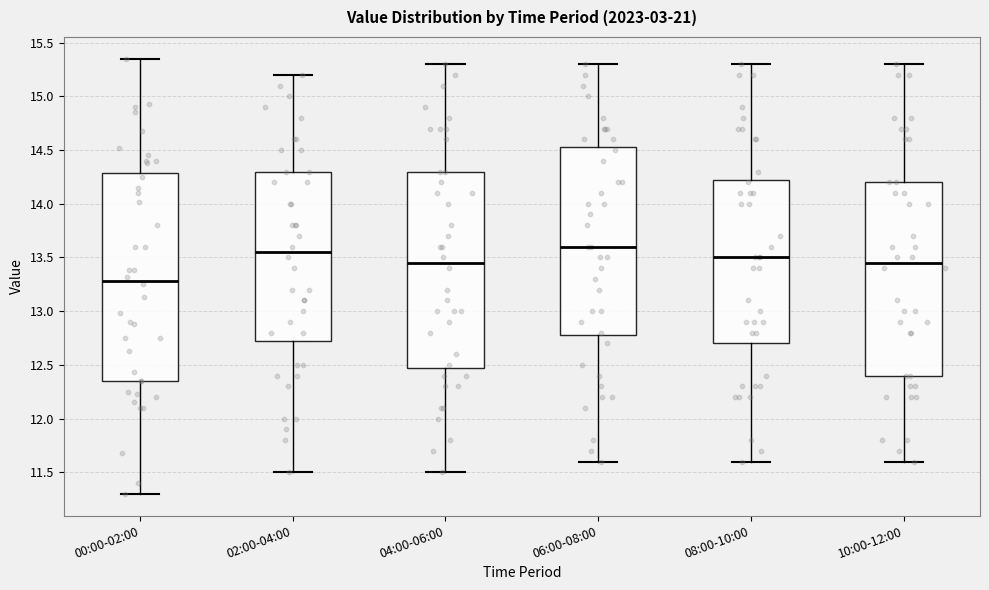

Which box has the lowest median line?

00:00-02:00